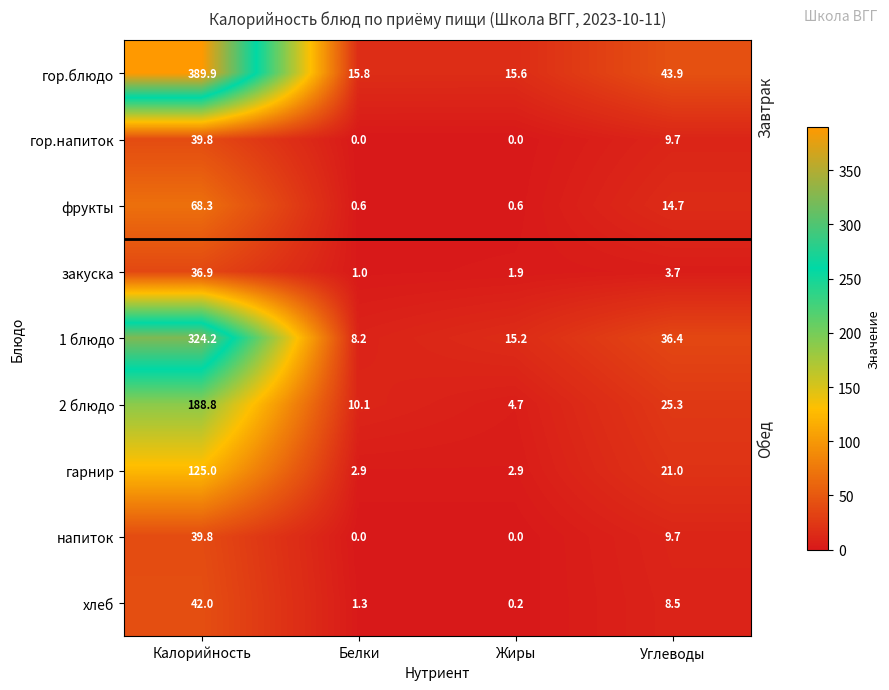

At which category is the sum across all series the highest?

Калорийность